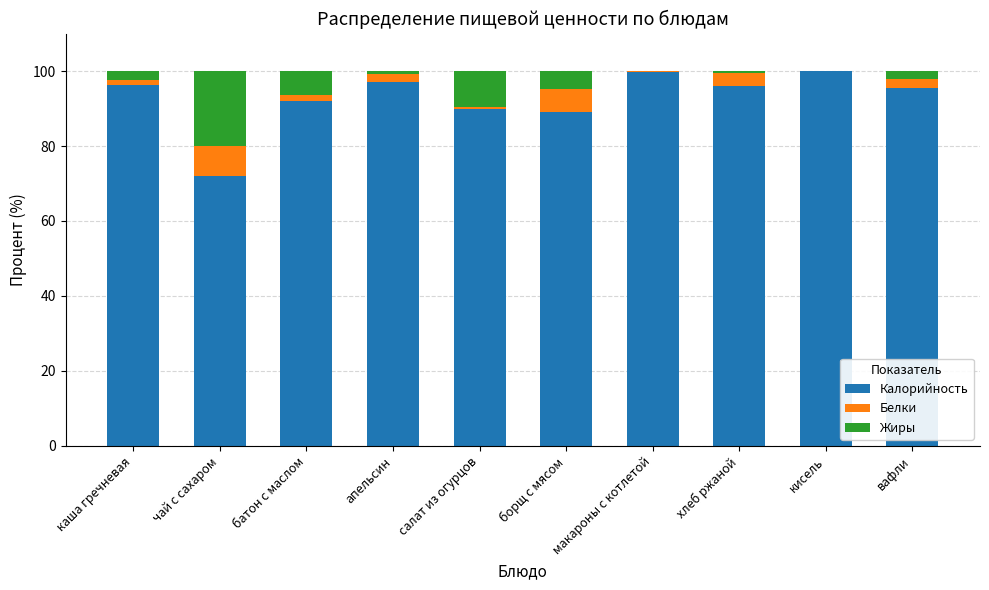

What is the maximum value for Калорийность?

100.0